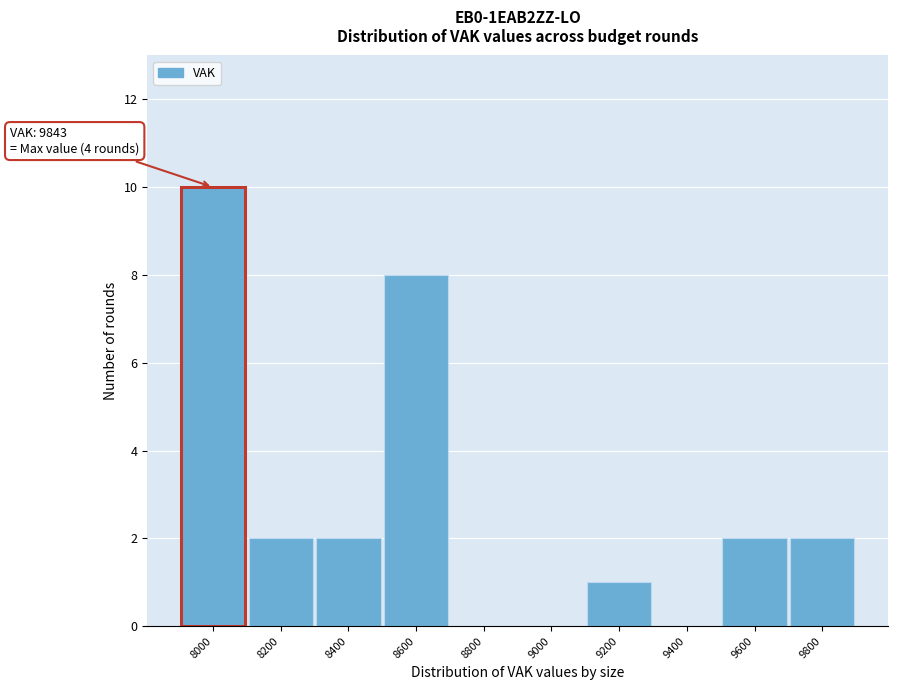

Reading left to right, list all the values displayed in this chart.

8000=10	8200=2	8400=2	8600=8	8800=0	9000=0	9200=1	9400=0	9600=2	9800=2